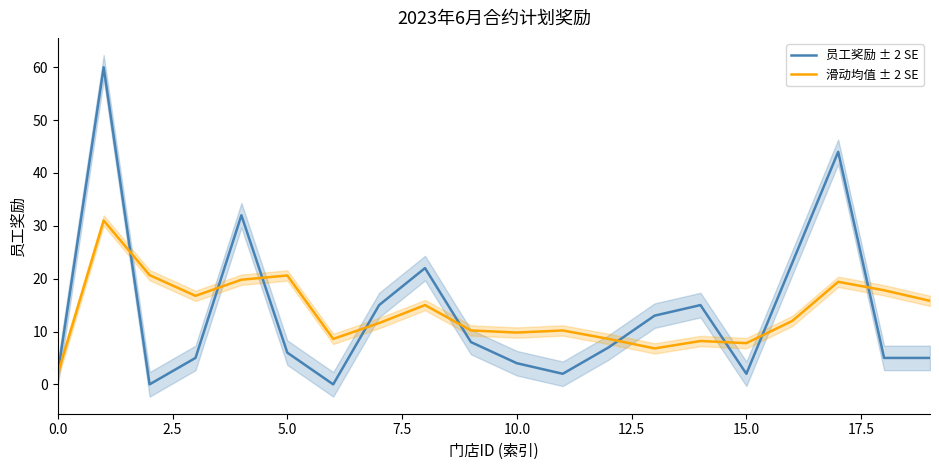

The 滑动均值 ± 2 SE series shows 2.0 at 0.0. True or false?

True